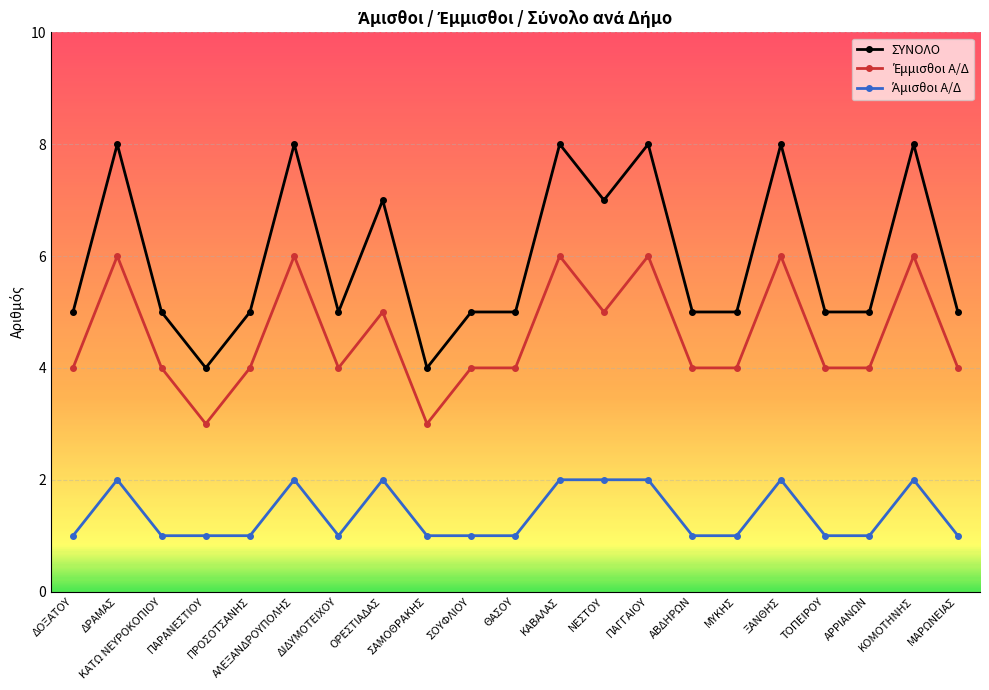

Which series has the largest total across all categories?

ΣΥΝΟΛΟ